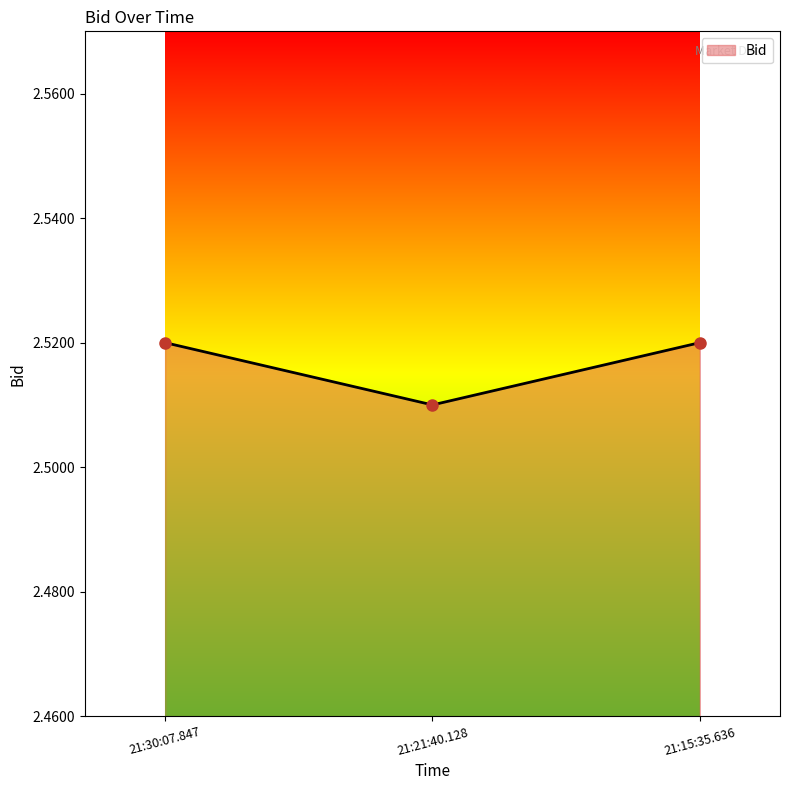

What position from the right is 21:15:35.636?

1